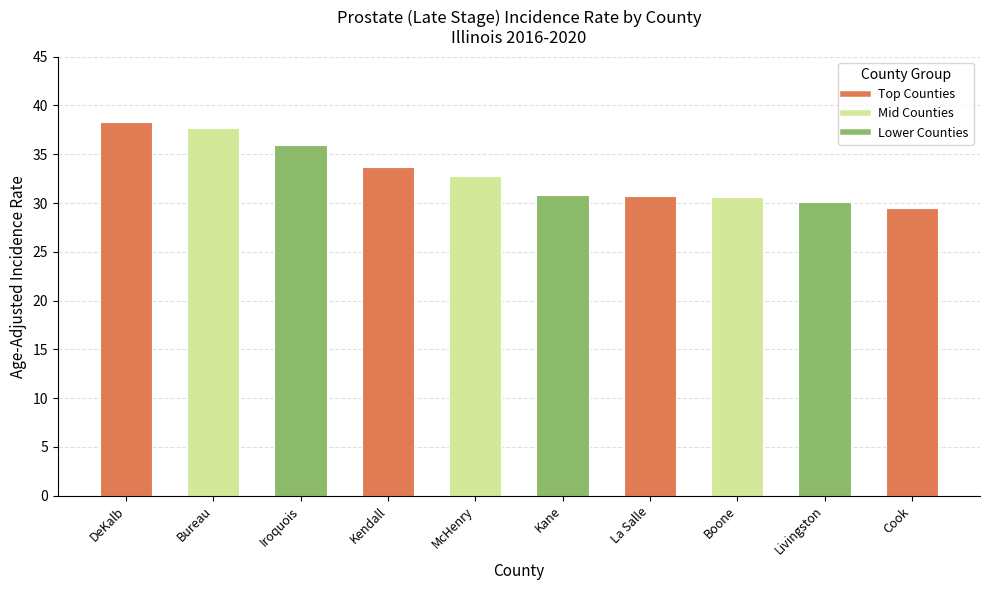

What is the change in value from Kendall to McHenry?

-0.9